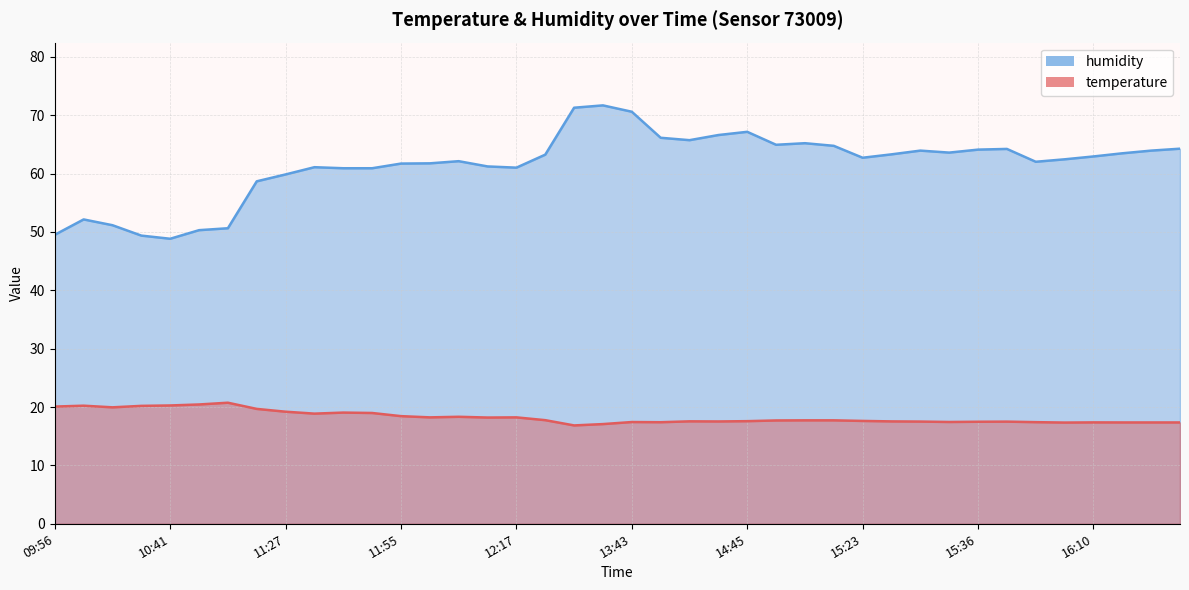

Is the value of humidity at 14:13 greater than the value of temperature at 10:27?

Yes